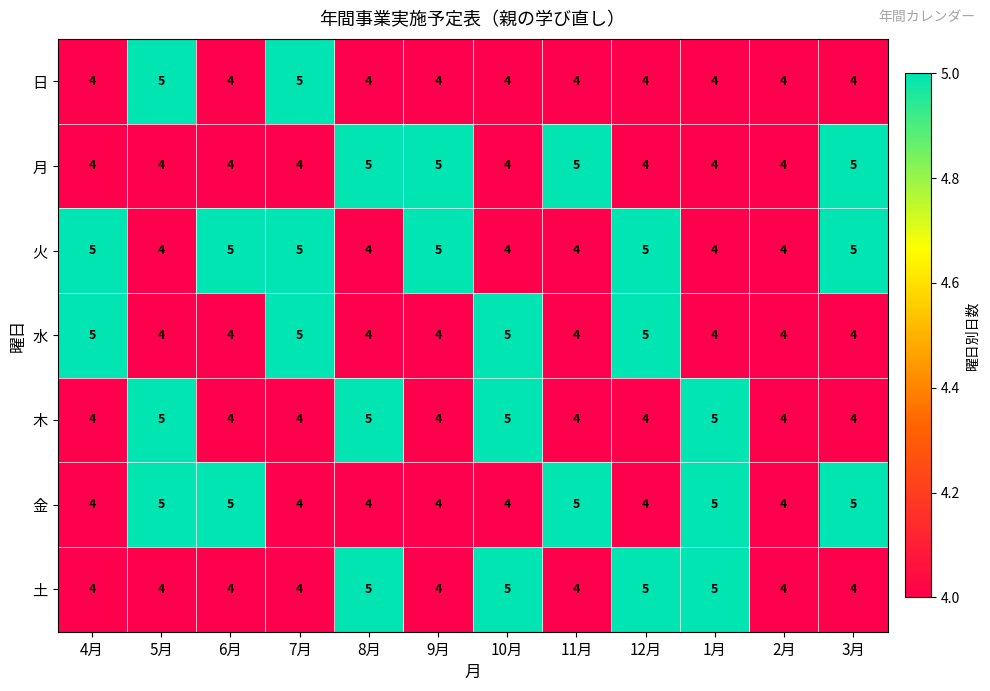

Which series changed the most between 11月 and 3月?

火